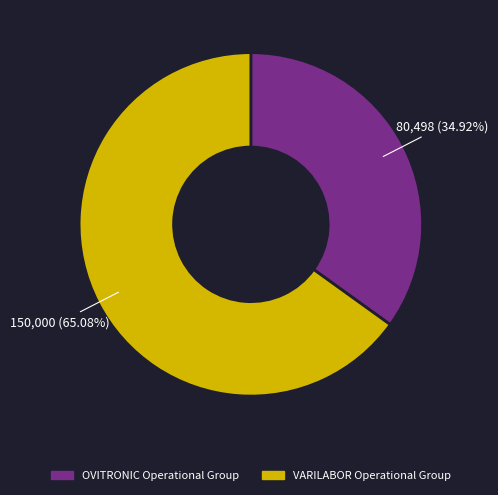

Rank the categories by value from highest to lowest.

VARILABOR Operational Group, OVITRONIC Operational Group